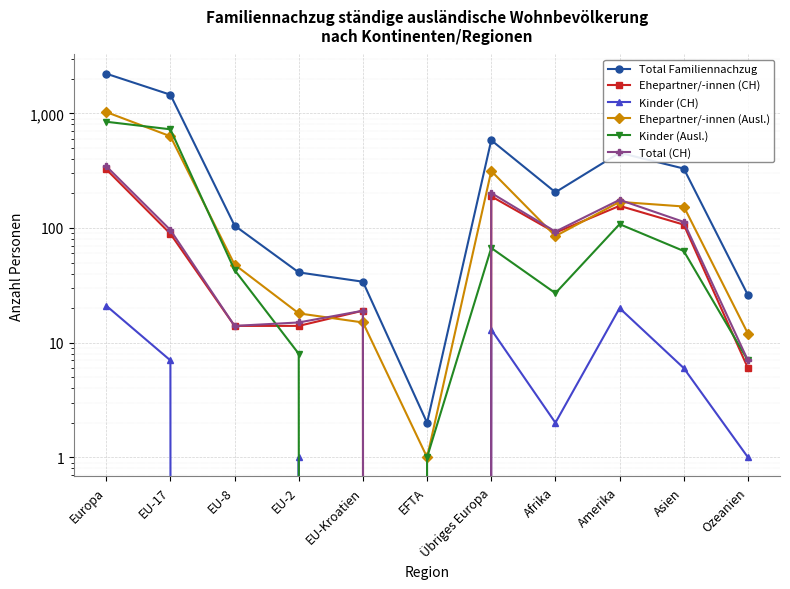

At which label is Total (CH) closest to 173?

Amerika